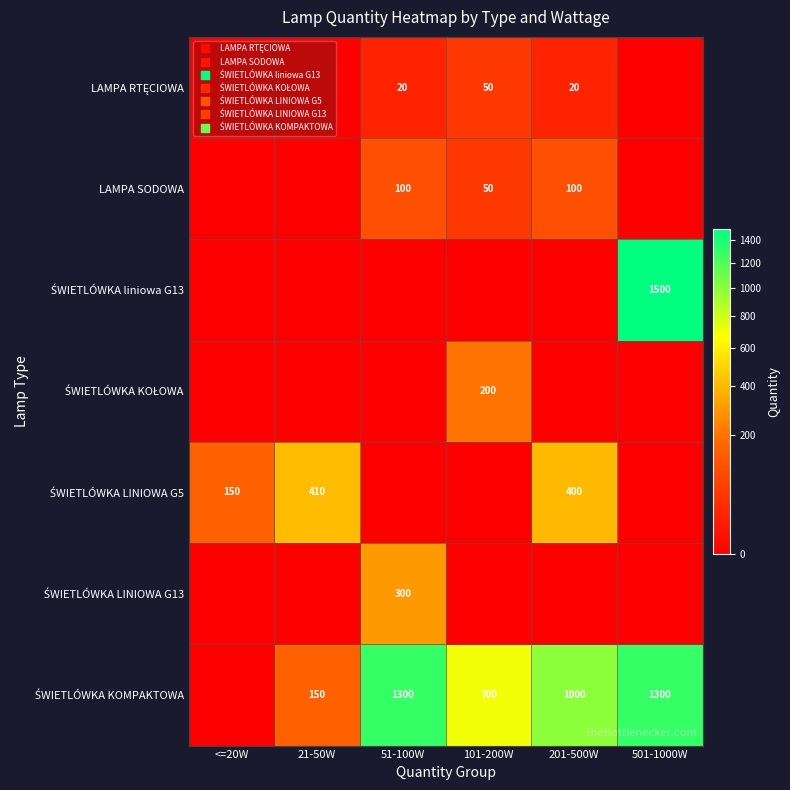

The value of LAMPA SODOWA at 21-50W is 0. True or false?

True